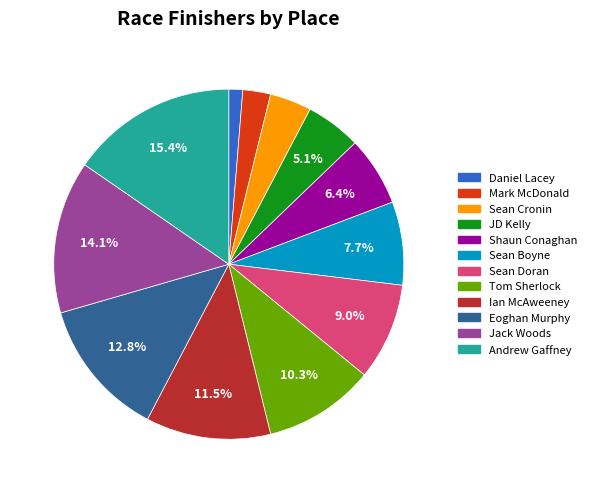

Is Jack Woods the majority of the pie?

No